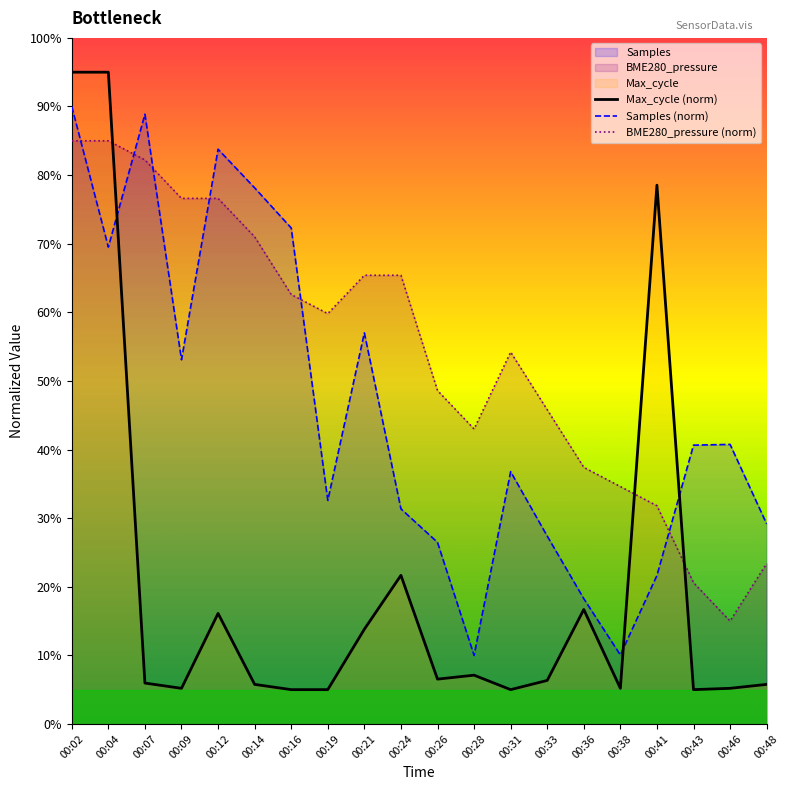

Reading left to right, list all the values displayed in this chart.

Max_cycle (norm): 95.0	95.0	6.0	5.2	16.1	5.8	5.0	5.0	13.8	21.7	6.5	7.1	5.0	6.3	16.7	5.2	78.5	5.0	5.2	5.8
Samples (norm): 90.0	69.5	88.9	53.1	83.8	78.1	72.3	32.6	57.0	31.4	26.5	10.0	36.8	27.4	18.3	10.1	21.6	40.6	40.7	29.2
BME280_pressure (norm): 85.0	85.0	82.2	76.6	76.6	71.0	62.6	59.8	65.4	65.4	48.6	43.0	54.2	45.8	37.4	34.6	31.8	20.6	15.0	23.4